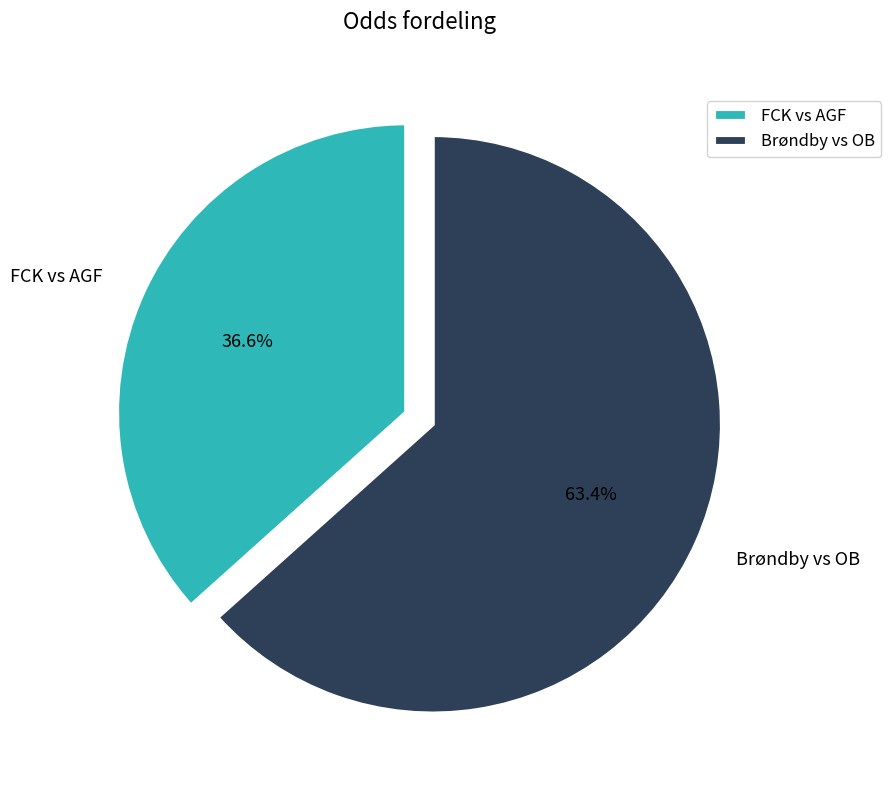

To the nearest percent, what is the average slice percentage?

50%